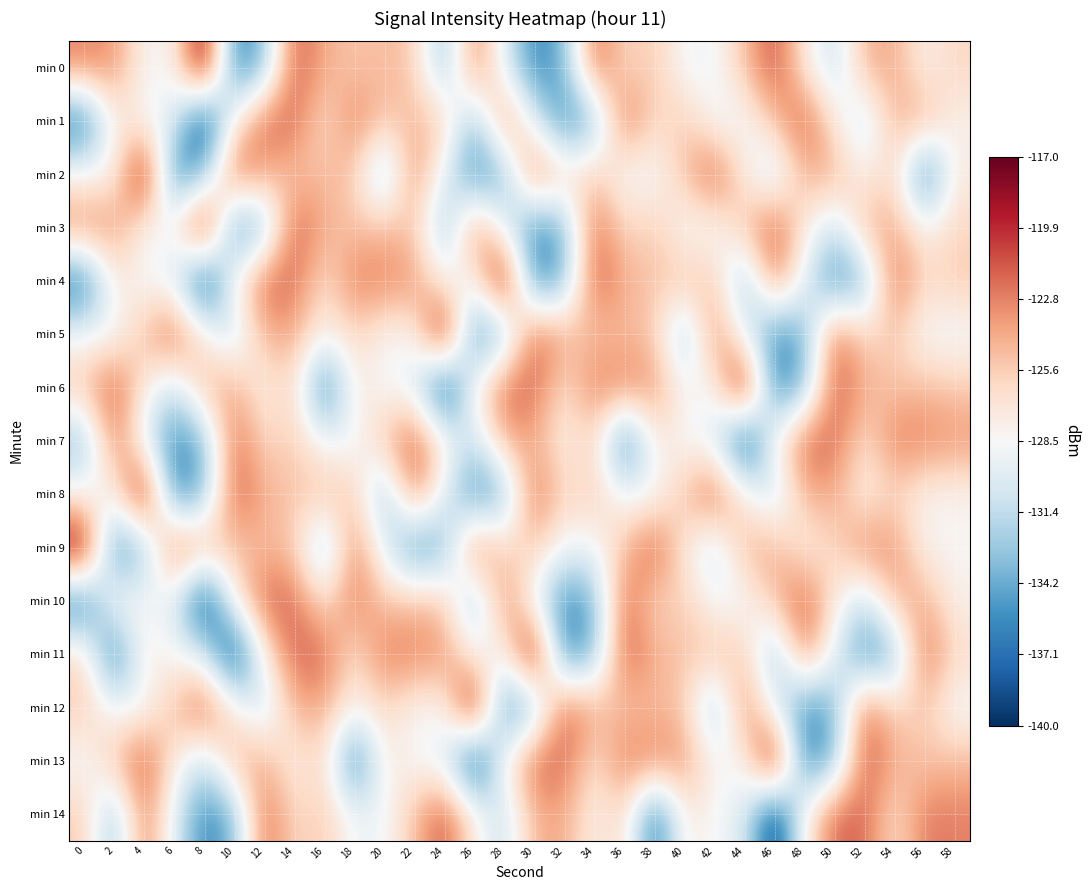

At which category does the chart reach its minimum across all series?

8